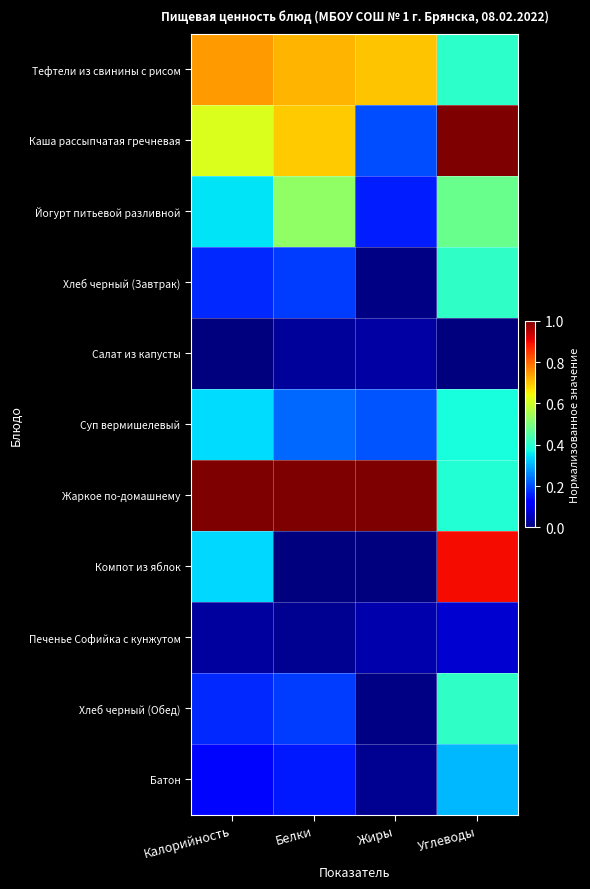

Reading left to right, extract all data points from this chart.

Тефтели из свинины с рисом: Калорийность=0.7	Белки=0.7	Жиры=0.7	Углеводы=0.4
Каша рассыпчатая гречневая: Калорийность=0.6	Белки=0.7	Жиры=0.2	Углеводы=1.0
Йогурт питьевой разливной: Калорийность=0.4	Белки=0.5	Жиры=0.2	Углеводы=0.5
Хлеб черный (Завтрак): Калорийность=0.2	Белки=0.2	Жиры=0.0	Углеводы=0.4
Салат из капусты: Калорийность=0.0	Белки=0.0	Жиры=0.0	Углеводы=0.0
Суп вермишелевый: Калорийность=0.3	Белки=0.2	Жиры=0.2	Углеводы=0.4
Жаркое по-домашнему: Калорийность=1.0	Белки=1.0	Жиры=1.0	Углеводы=0.4
Компот из яблок: Калорийность=0.3	Белки=0.0	Жиры=0.0	Углеводы=0.9
Печенье Софийка с кунжутом: Калорийность=0.0	Белки=0.0	Жиры=0.0	Углеводы=0.1
Хлеб черный (Обед): Калорийность=0.2	Белки=0.2	Жиры=0.0	Углеводы=0.4
Батон: Калорийность=0.1	Белки=0.1	Жиры=0.0	Углеводы=0.3